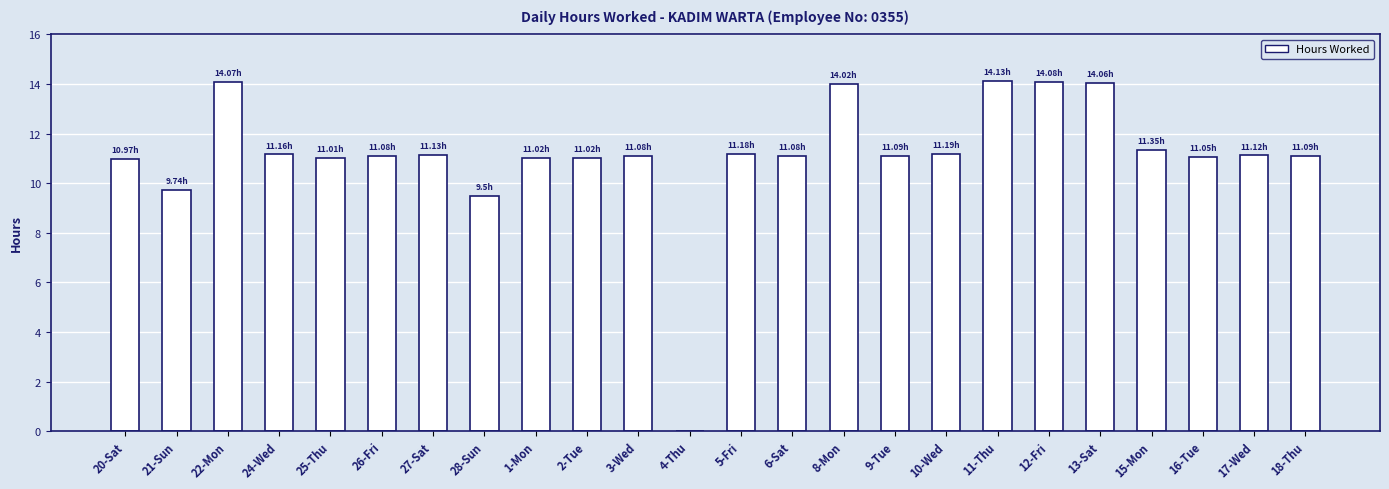

What is the sum of the values at 24-Wed and 15-Mon?

22.5